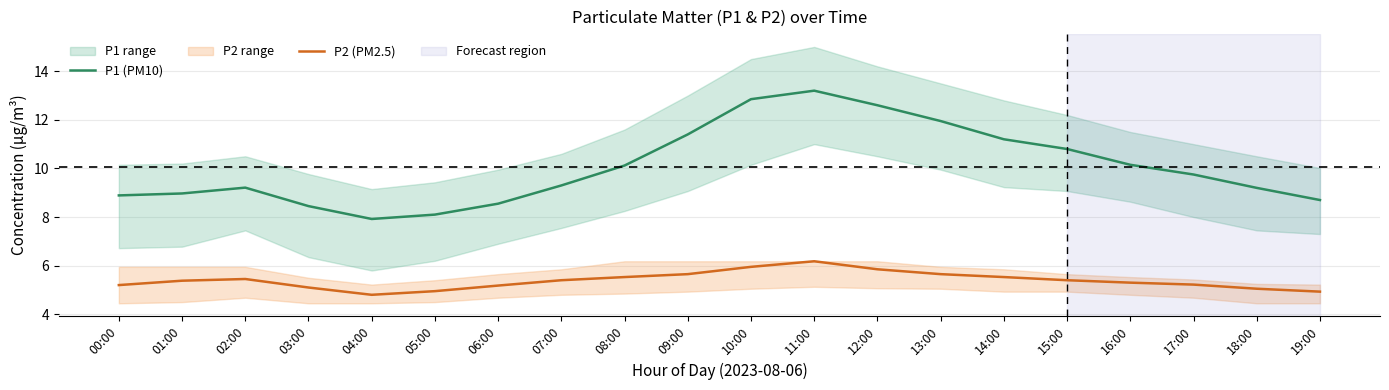

At which label does P2 (PM2.5) first exceed 5?

00:00